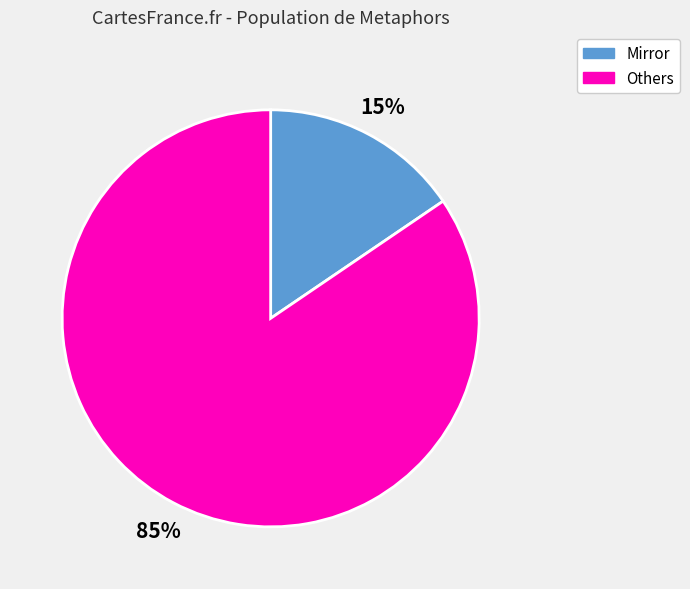

Is the sum of Others and Mirror greater than half?

Yes